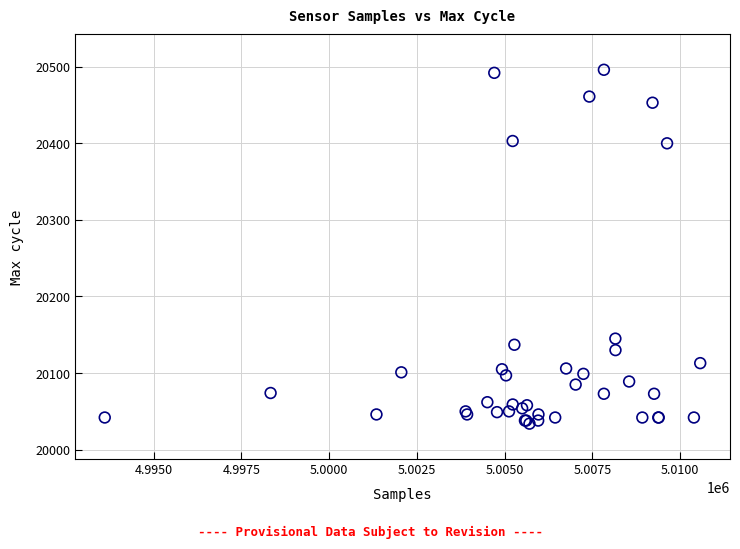

What Y value in the scatter plot is closest to 20265?

20145